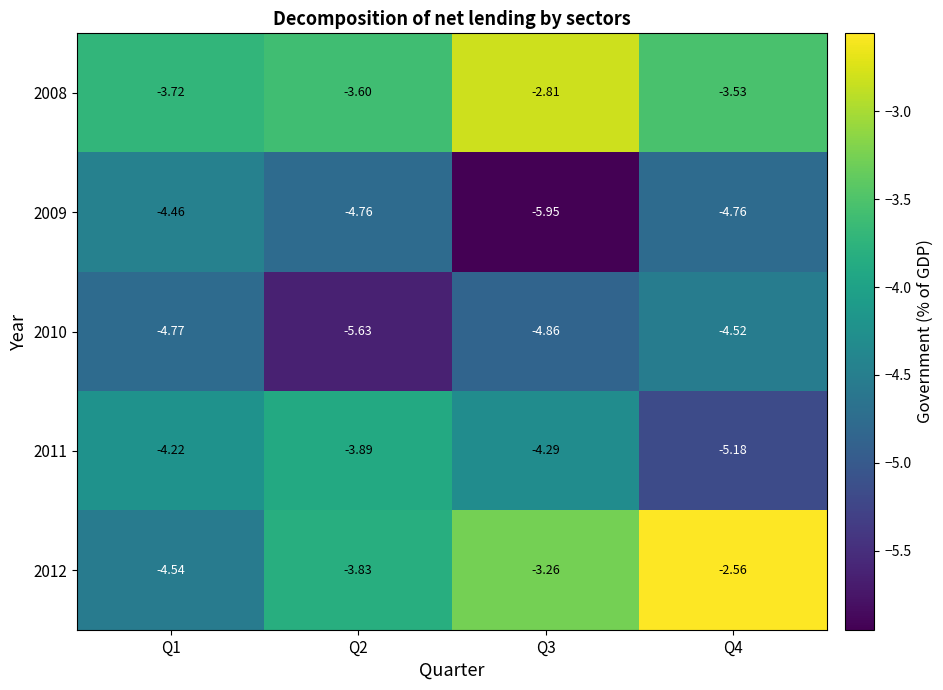

Is the value of 2011 at Q1 greater than the value of 2012 at Q1?

Yes